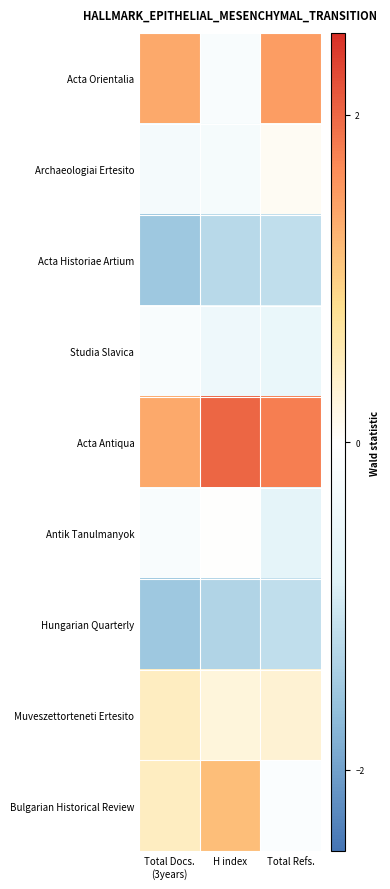

Reading right to left, extract all data points from this chart.

Acta Orientalia: Total Refs.=1.5	H index=-0.2	Total Docs.
(3years)=1.4
Archaeologiai Ertesito: Total Refs.=0.1	H index=-0.3	Total Docs.
(3years)=-0.3
Acta Historiae Artium: Total Refs.=-1.2	H index=-1.2	Total Docs.
(3years)=-1.5
Studia Slavica: Total Refs.=-0.5	H index=-0.4	Total Docs.
(3years)=-0.2
Acta Antiqua: Total Refs.=1.8	H index=2.0	Total Docs.
(3years)=1.4
Antik Tanulmanyok: Total Refs.=-0.7	H index=0.0	Total Docs.
(3years)=-0.2
Hungarian Quarterly: Total Refs.=-1.2	H index=-1.3	Total Docs.
(3years)=-1.5
Muveszettorteneti Ertesito: Total Refs.=0.3	H index=0.3	Total Docs.
(3years)=0.4
Bulgarian Historical Review: Total Refs.=-0.1	H index=1.2	Total Docs.
(3years)=0.4